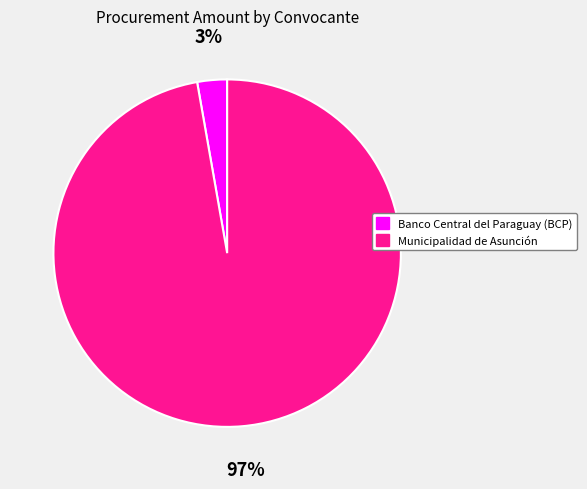

What is the smallest slice in the pie chart?

Banco Central del Paraguay (BCP)